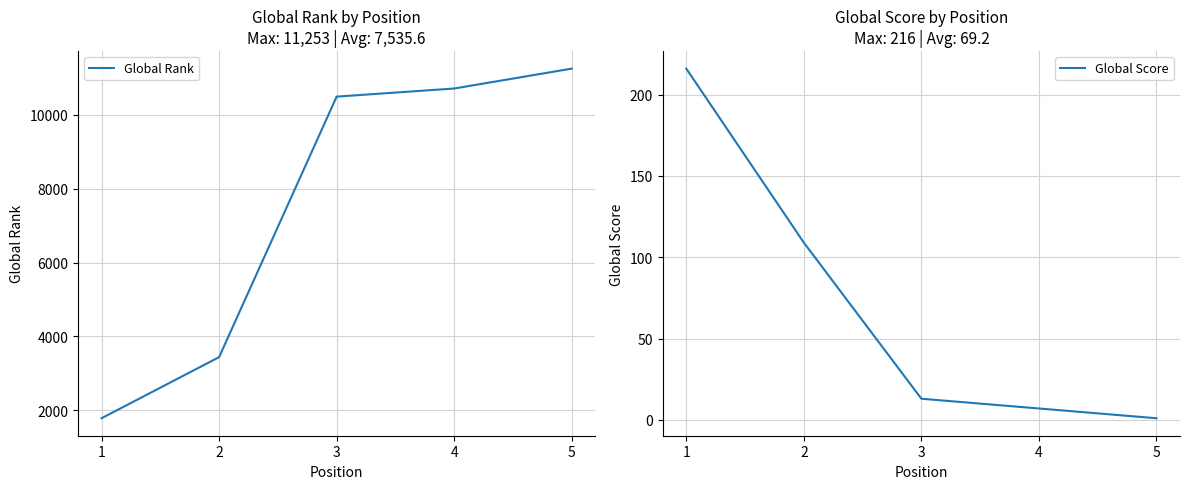

Rank the categories by Global Rank value from lowest to highest.

1, 2, 3, 4, 5